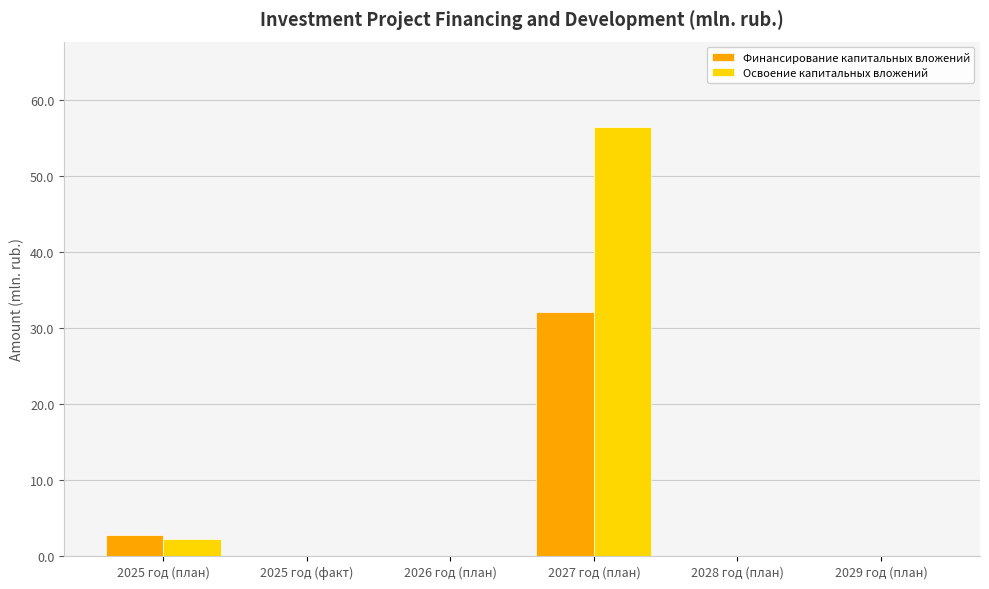

Reading right to left, transcribe all the data shown in this chart.

Финансирование капитальных вложений: 2029 год (план)=0.0	2028 год (план)=0.0	2027 год (план)=32.0	2026 год (план)=0.0	2025 год (факт)=0.0	2025 год (план)=2.7
Освоение капитальных вложений: 2029 год (план)=0.0	2028 год (план)=0.0	2027 год (план)=56.3	2026 год (план)=0.0	2025 год (факт)=0.0	2025 год (план)=2.3